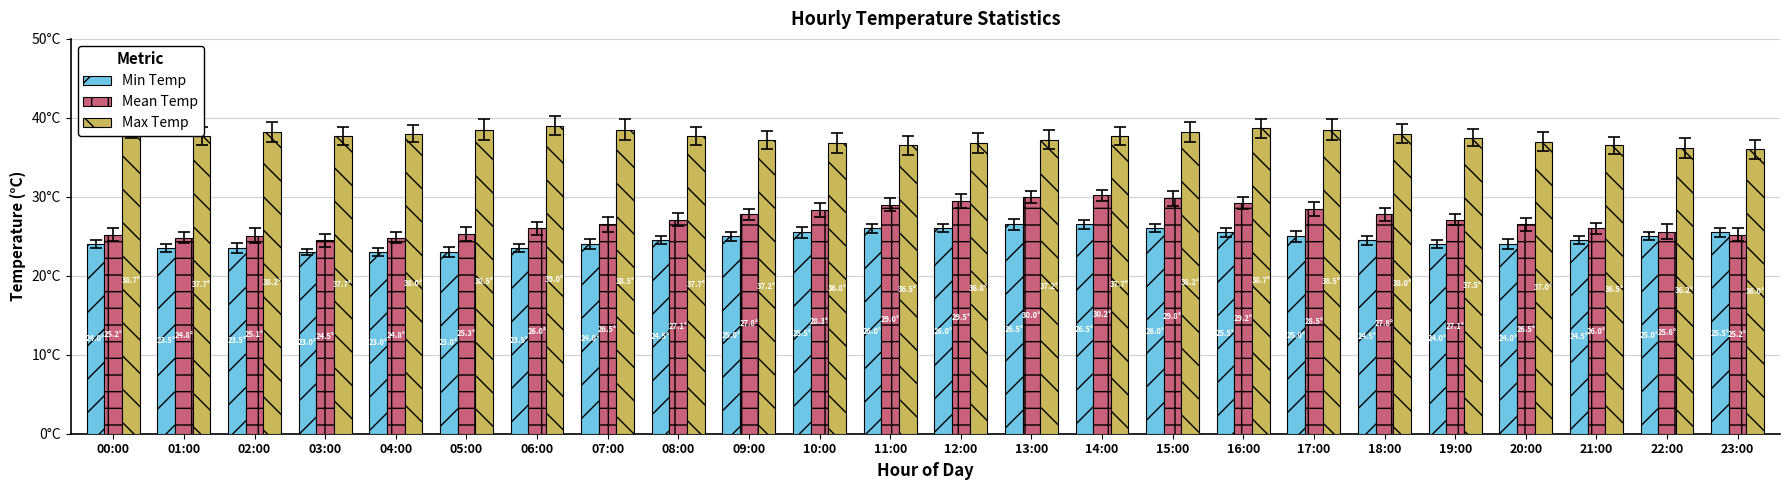

Rank the series by their average value, from highest to lowest.

Max Temp, Mean Temp, Min Temp